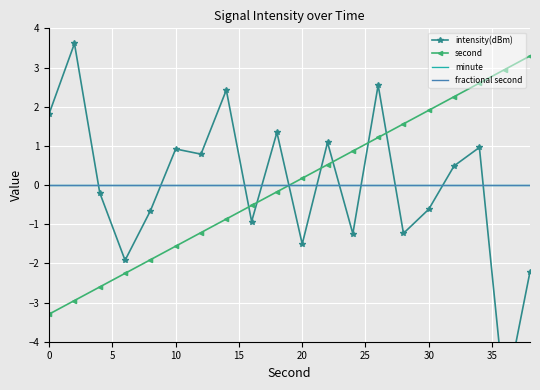

Is this an area chart (filled region under the line)?

No